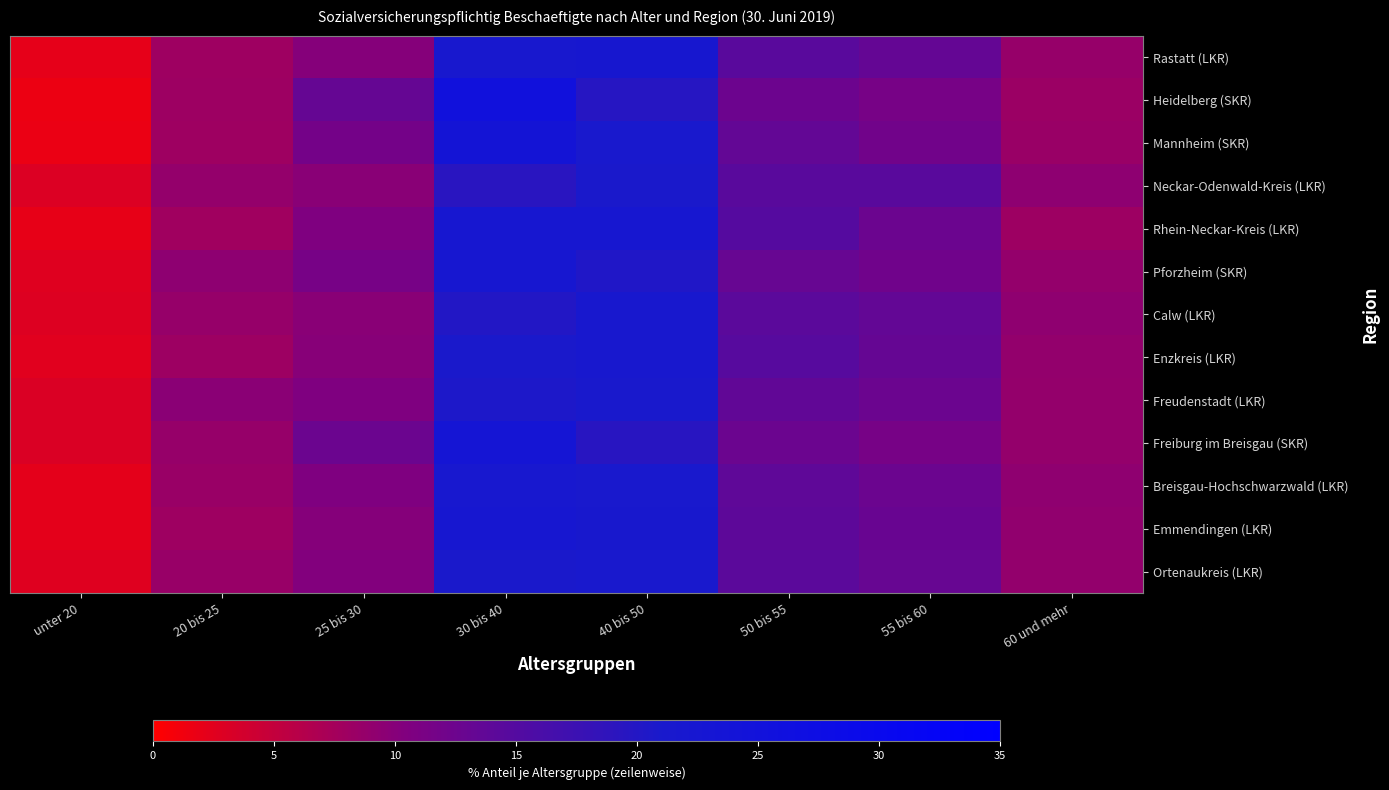

What is the greatest value displayed?

25.4